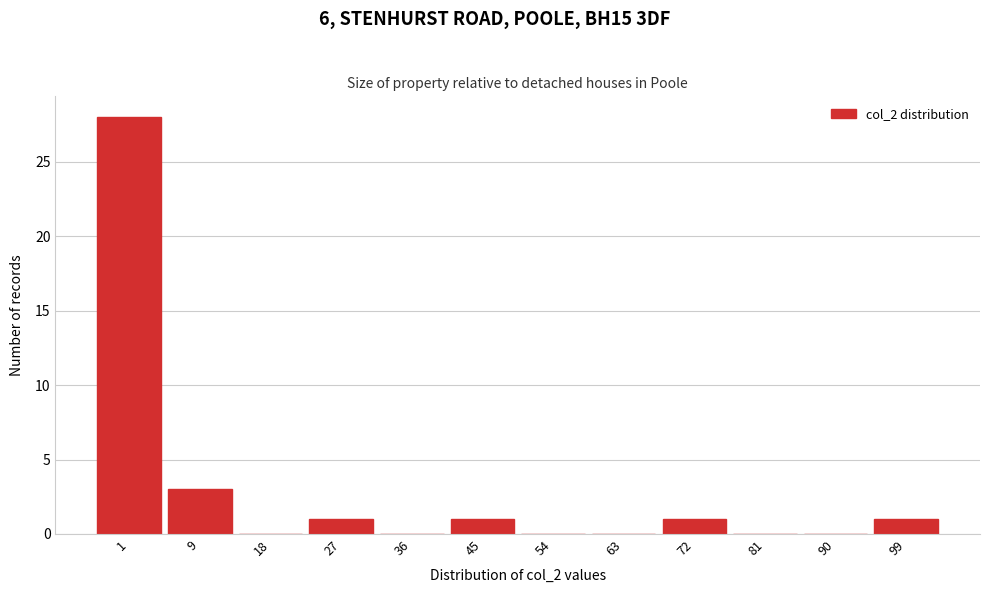

What value does the data have at 9?

3